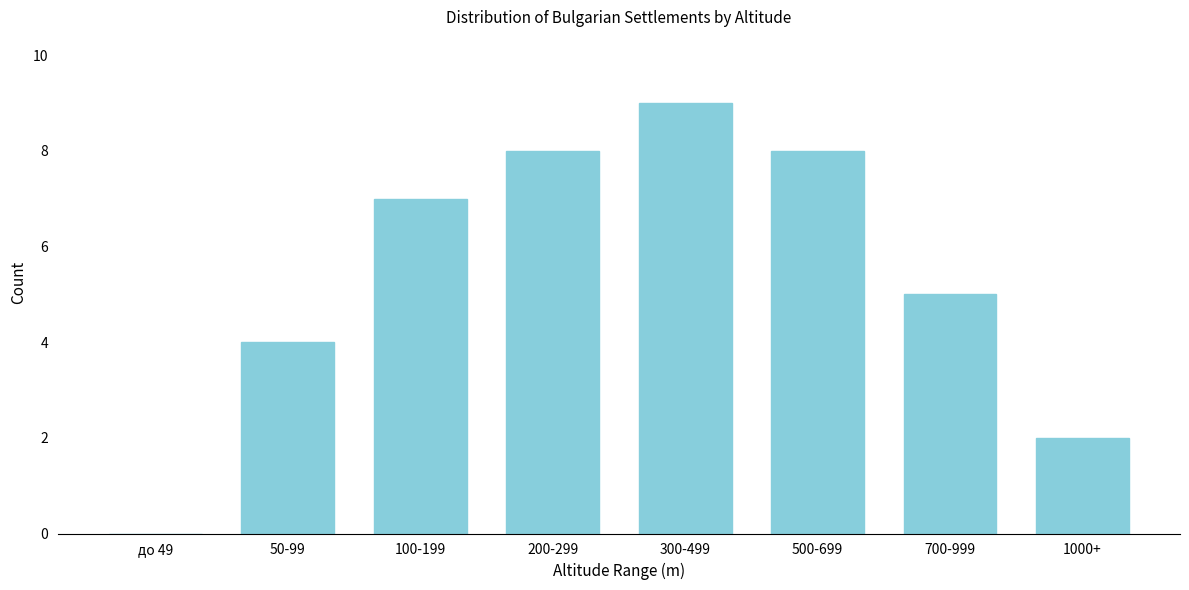

Reading left to right, what are all the values shown in this chart?

до 49=0	50-99=4	100-199=7	200-299=8	300-499=9	500-699=8	700-999=5	1000+=2